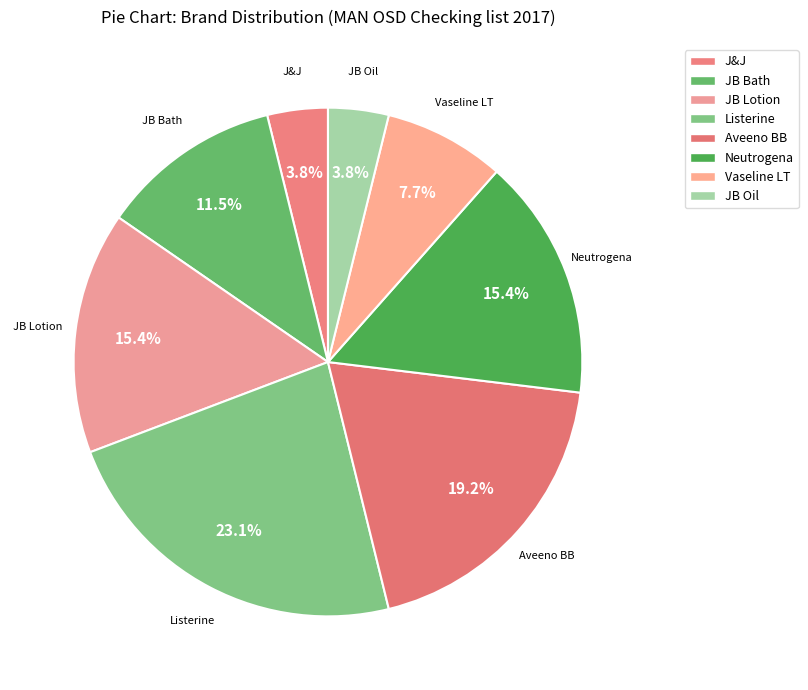

What is the ratio of the value at JB Bath to the value at Vaseline LT?

1.5